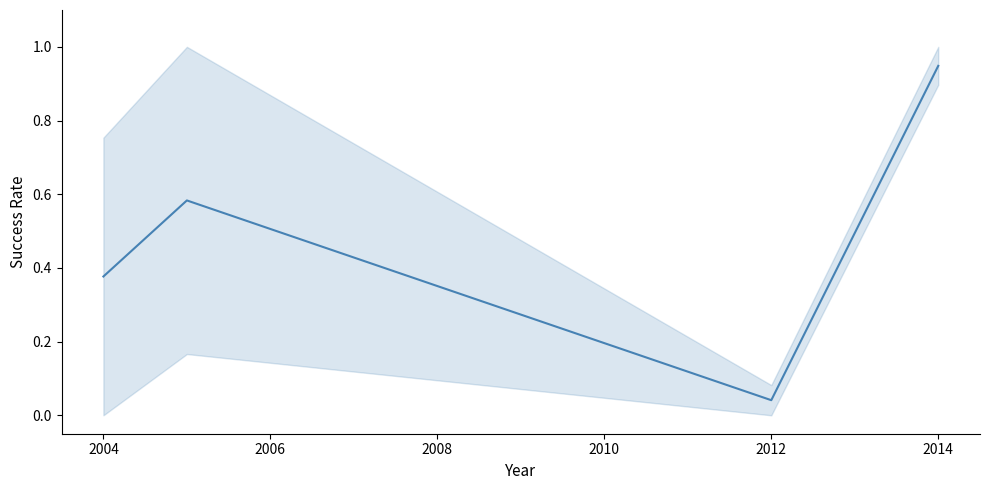

What is the average value?

0.5